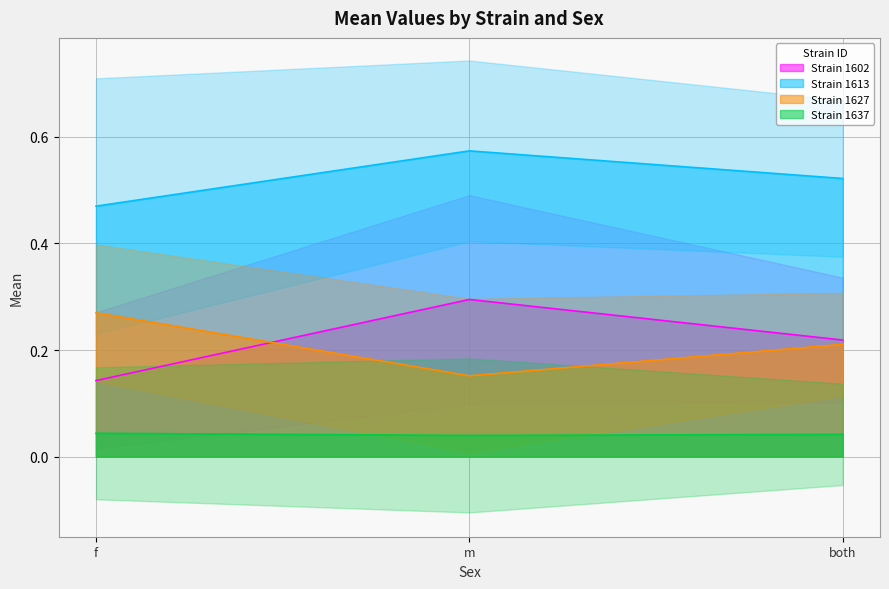

What is the label of the 2nd point from the right?

m